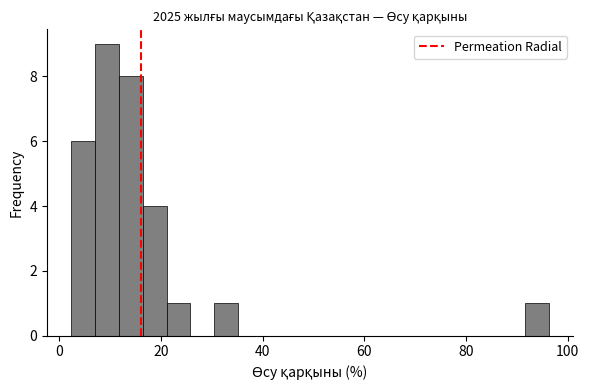

Around what value on the x-axis is the tallest bar? Give the approximate position of its centre, as read against the axis.

10